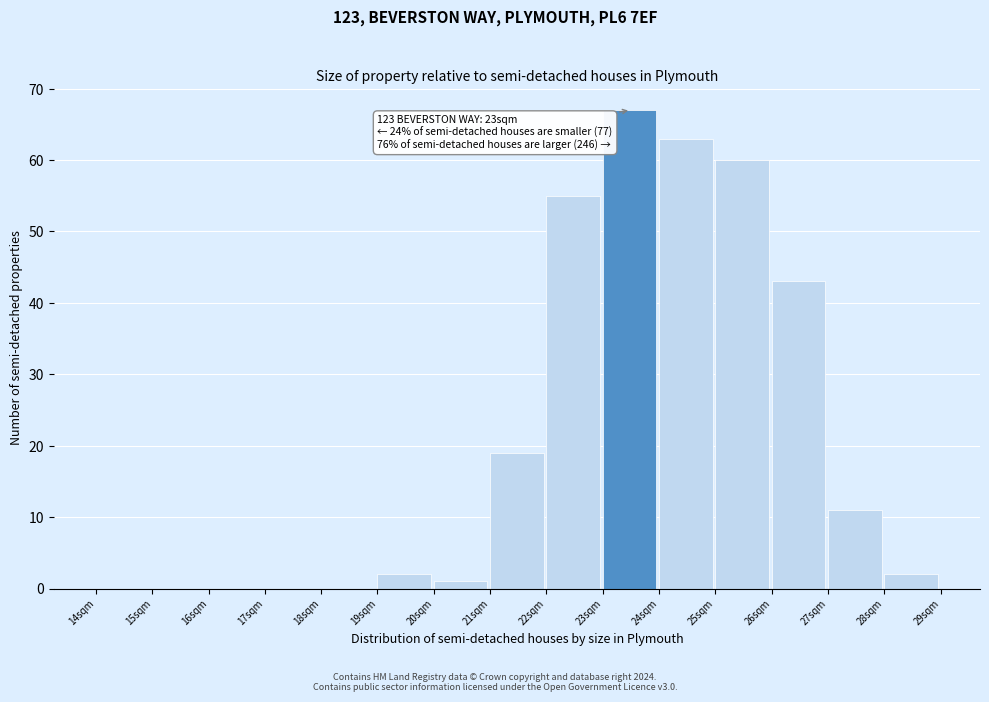

Over which range of the x-axis is the bar tallest?

23 to 24